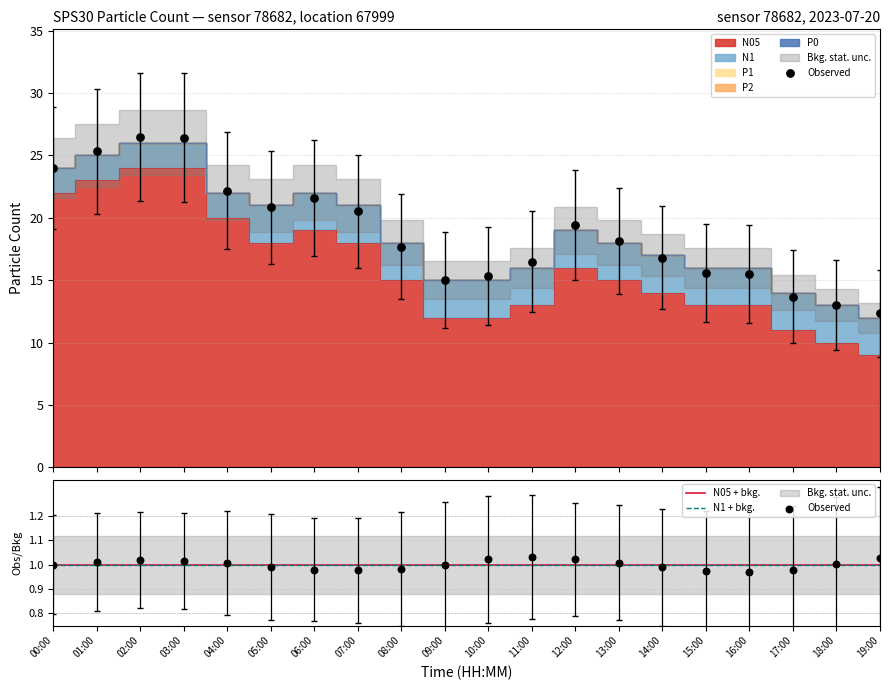

What is the total value across all series at 06:00?

22